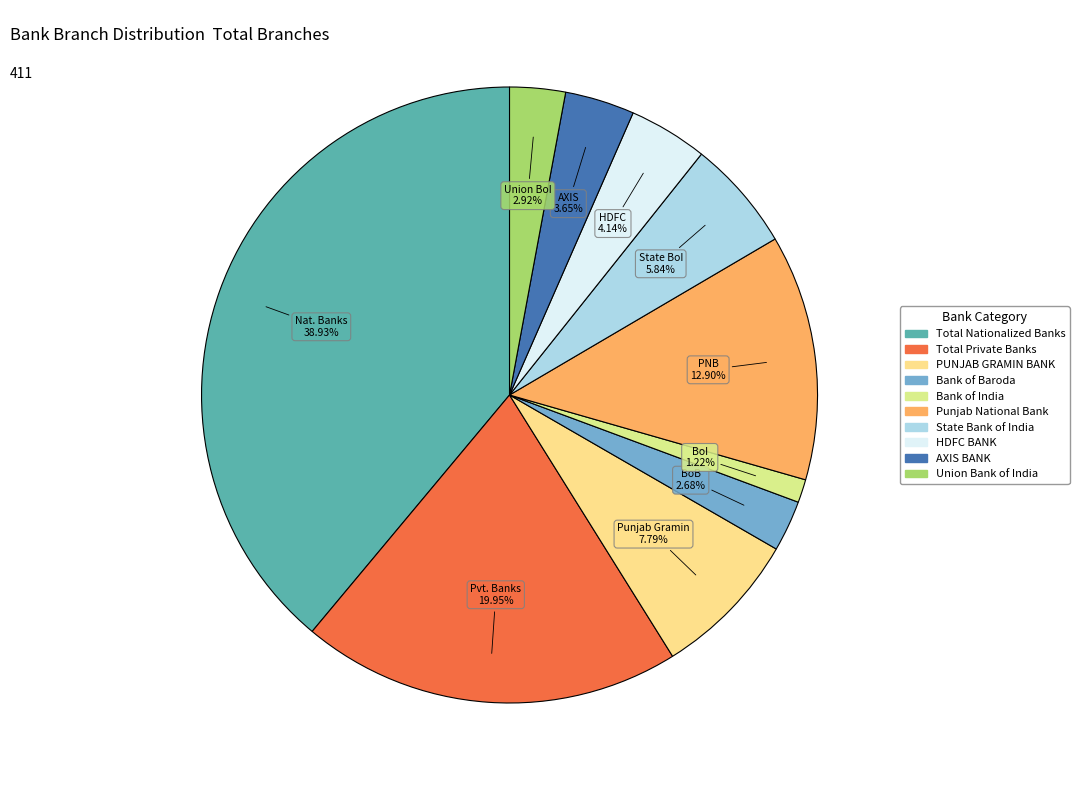

To the nearest percent, what is the average slice percentage?

10%